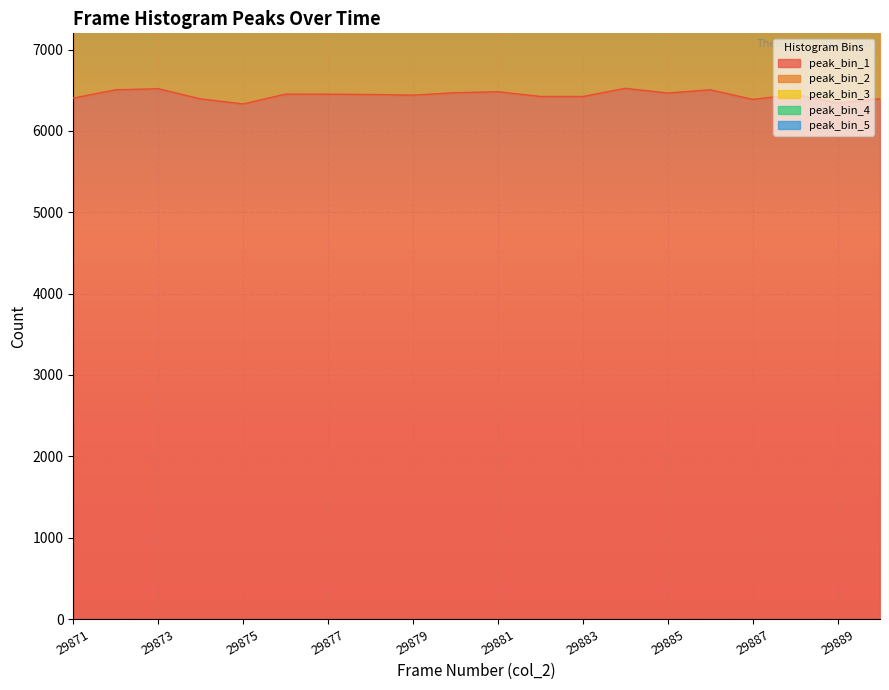

What is the maximum value for col_2 (frame)?

29890